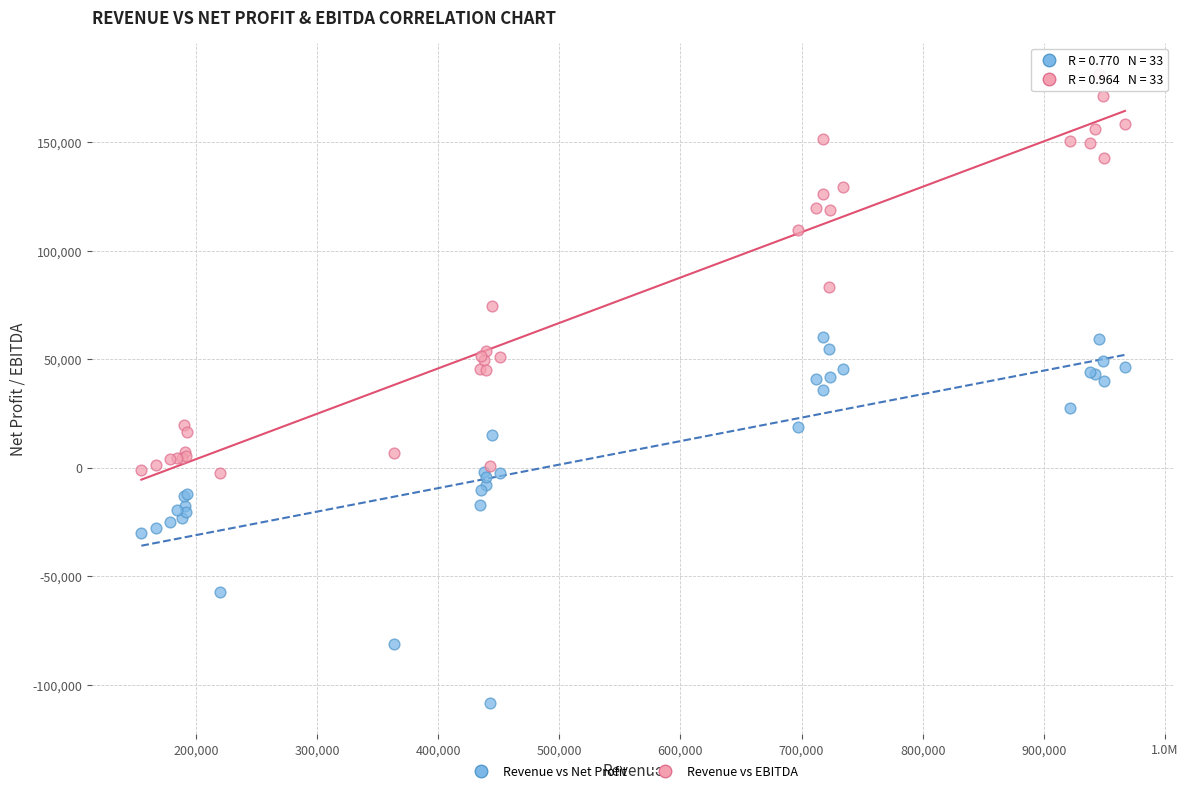

In the Revenue vs EBITDA series, what Y value is closest to 89404?

83200